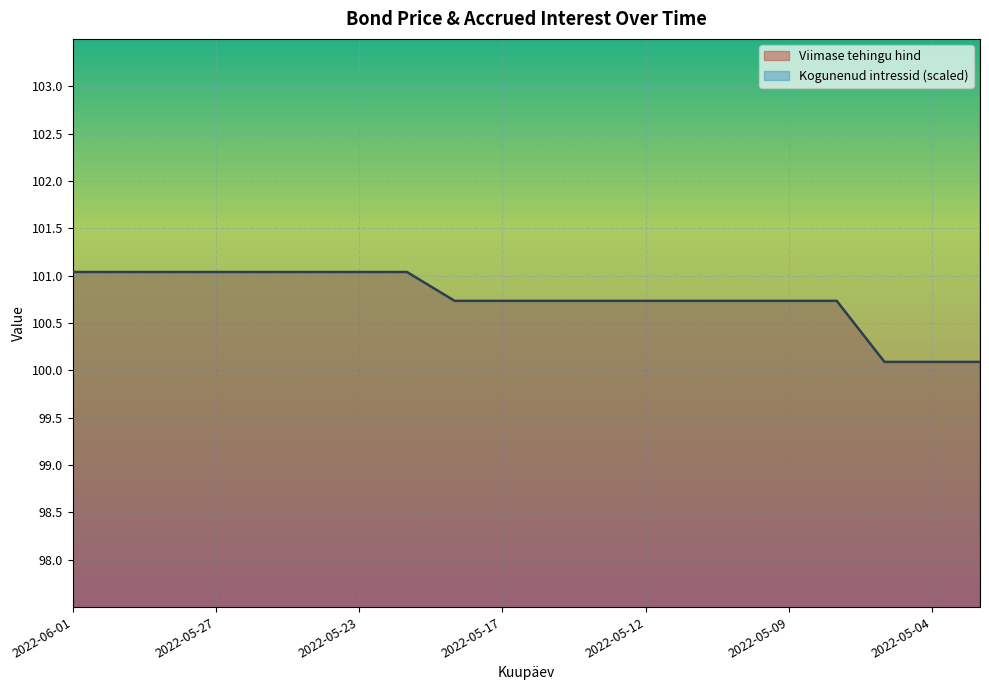

Where is Kogunenud intressid nearest to the value 161?

2022-05-17